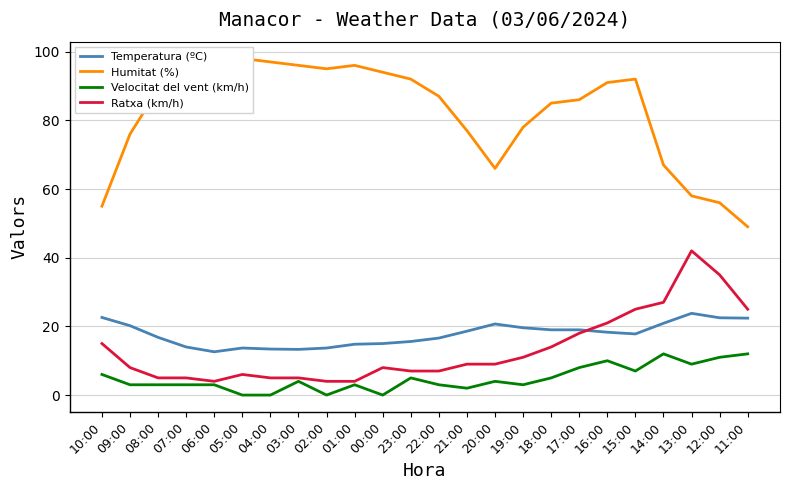

In Ratxa (km/h), how many points are higher than both neighbors (excluding endpoints)?

3